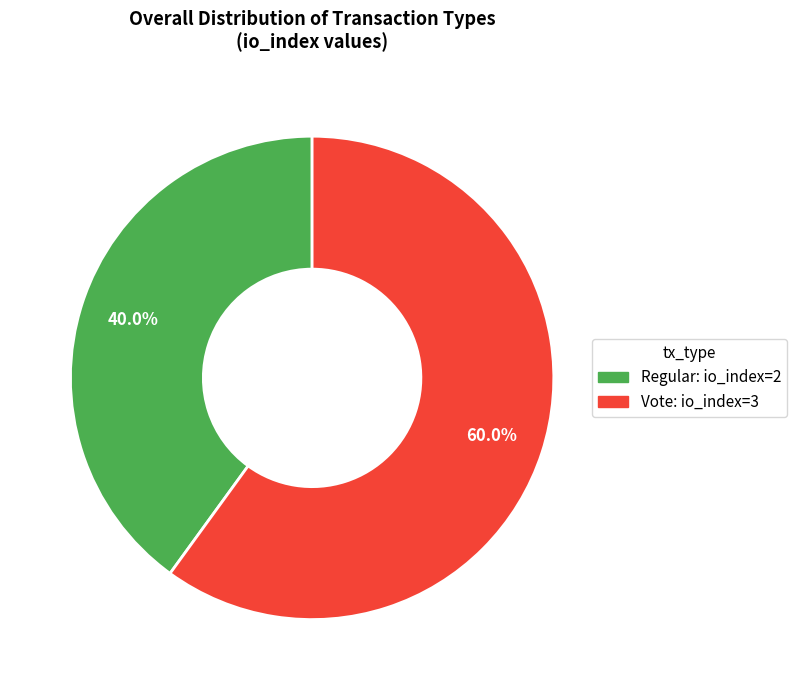

Is there any slice that represents more than half of the pie?

Yes